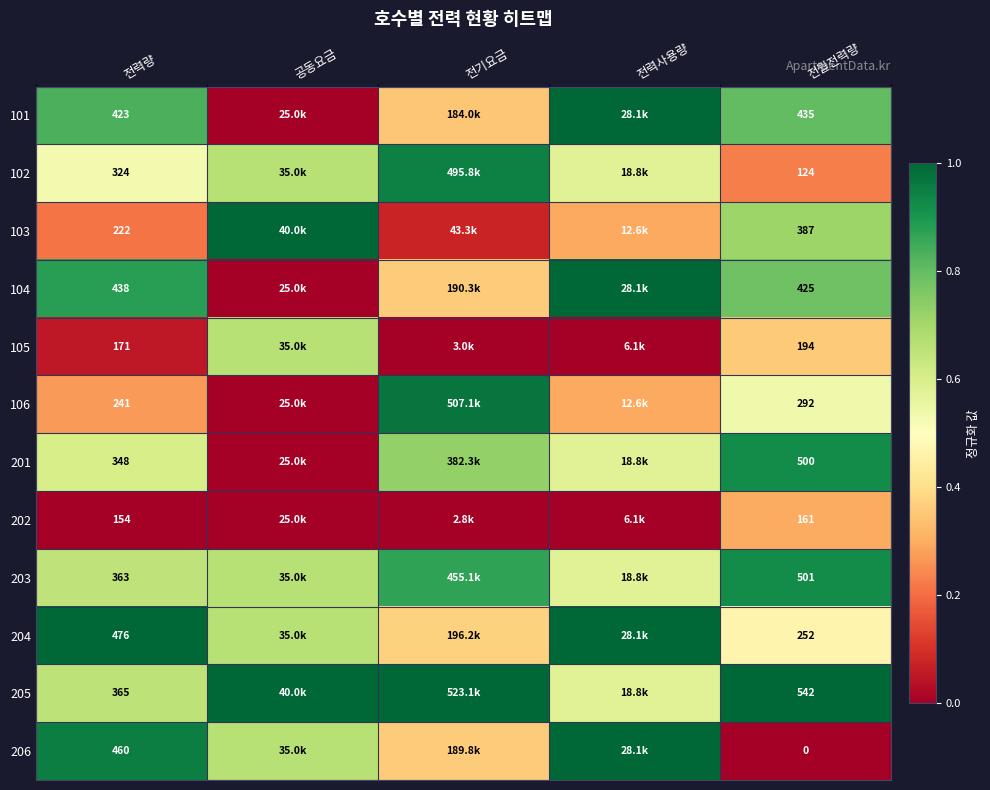

Which series has the widest spread of values?

101